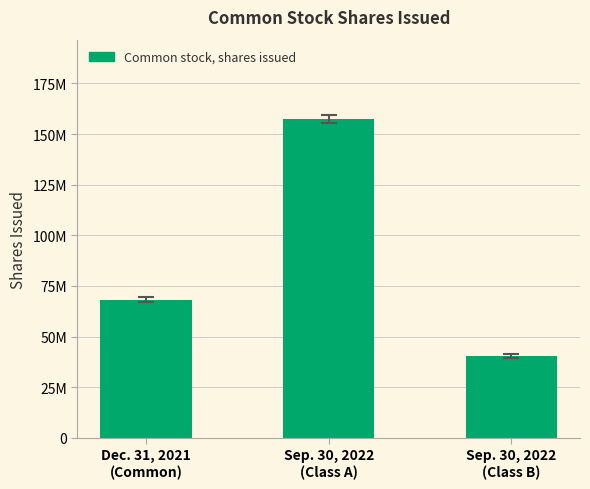

Which category has the highest value across all series?

Sep. 30, 2022
(Class A)